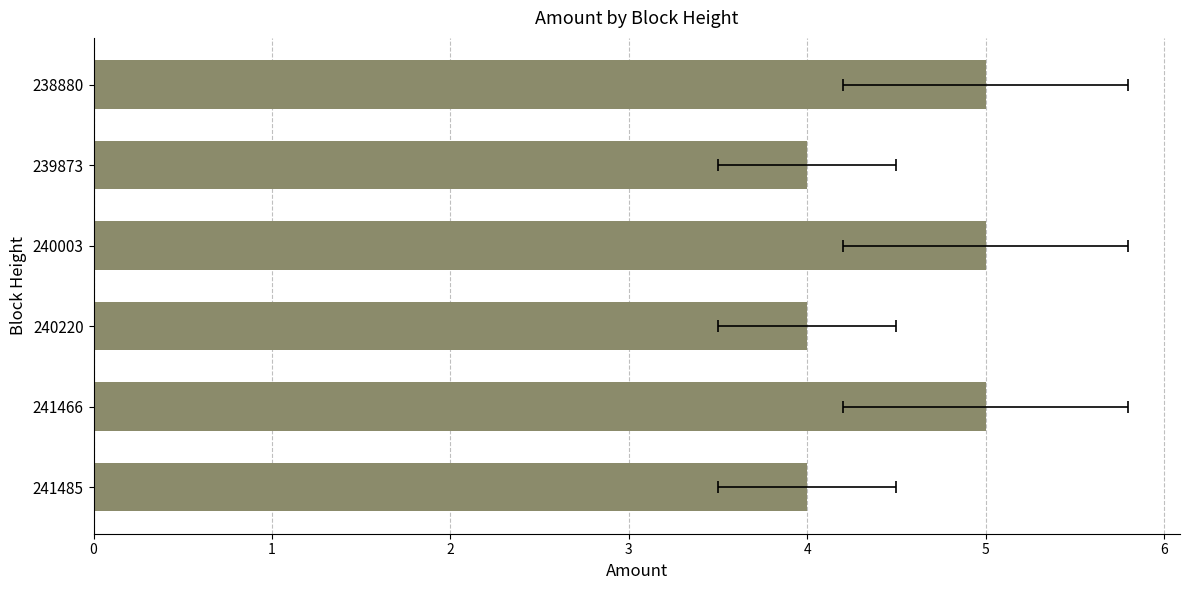

How many values are below 5?

3